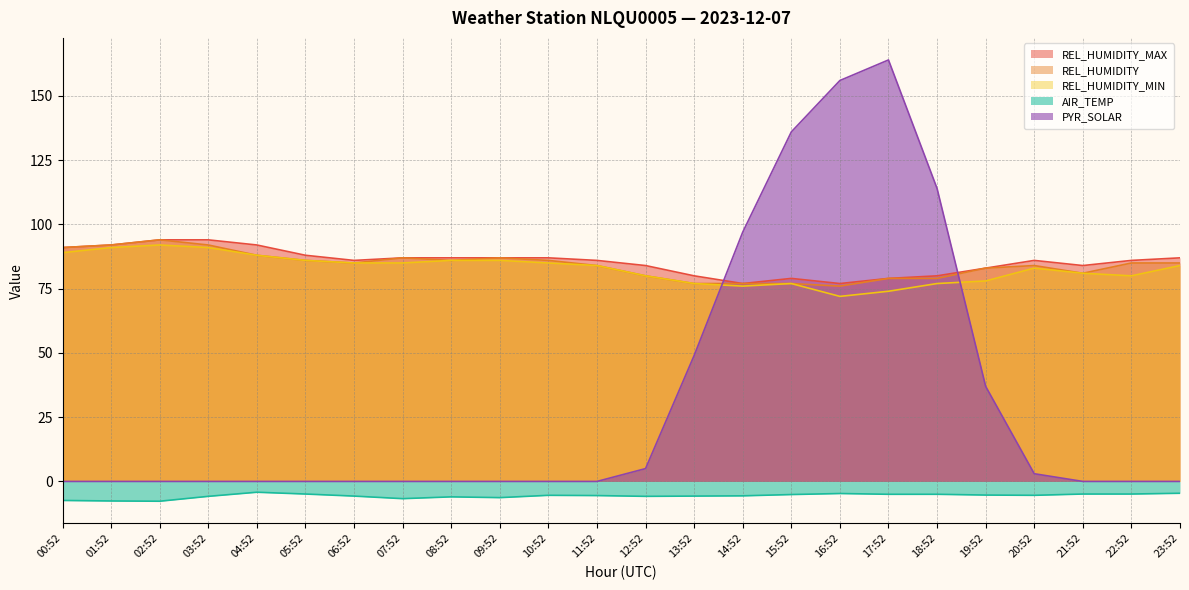

Reading right to left, list all the values displayed in this chart.

AIR_TEMP: -4.6	-4.9	-4.9	-5.4	-5.3	-5.0	-5.0	-4.7	-5.1	-5.6	-5.7	-5.8	-5.5	-5.4	-6.3	-6.0	-6.7	-5.7	-4.9	-4.2	-5.8	-7.7	-7.6	-7.4
REL_HUMIDITY: 85.0	85.0	81.0	84.0	83.0	79.0	79.0	76.0	77.0	77.0	77.0	80.0	84.0	86.0	87.0	86.0	87.0	85.0	86.0	88.0	92.0	94.0	92.0	91.0
REL_HUMIDITY_MAX: 87.0	86.0	84.0	86.0	83.0	80.0	79.0	77.0	79.0	77.0	80.0	84.0	86.0	87.0	87.0	87.0	87.0	86.0	88.0	92.0	94.0	94.0	92.0	91.0
REL_HUMIDITY_MIN: 84.0	80.0	81.0	83.0	78.0	77.0	74.0	72.0	77.0	76.0	77.0	80.0	84.0	85.0	86.0	86.0	85.0	85.0	86.0	88.0	91.0	92.0	91.0	89.0
PYR_SOLAR: 0.0	0.0	0.0	3.0	37.0	114.0	164.0	156.0	136.0	97.0	49.0	5.0	0.0	0.0	0.0	0.0	0.0	0.0	0.0	0.0	0.0	0.0	0.0	0.0